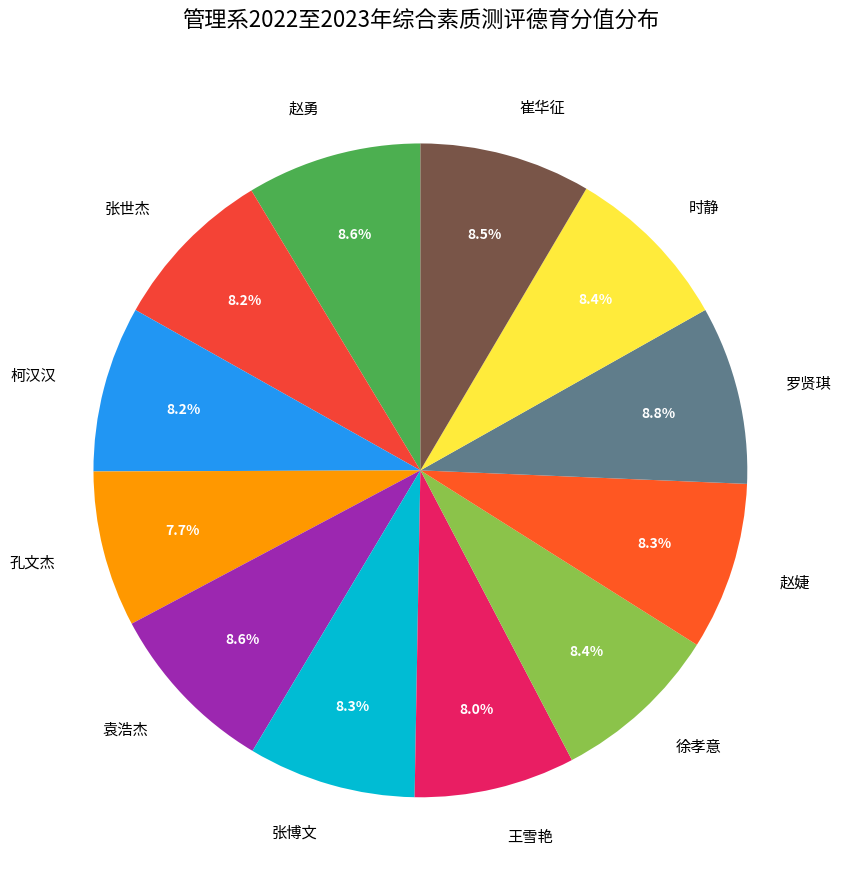

Is 王雪艳 the majority of the pie?

No